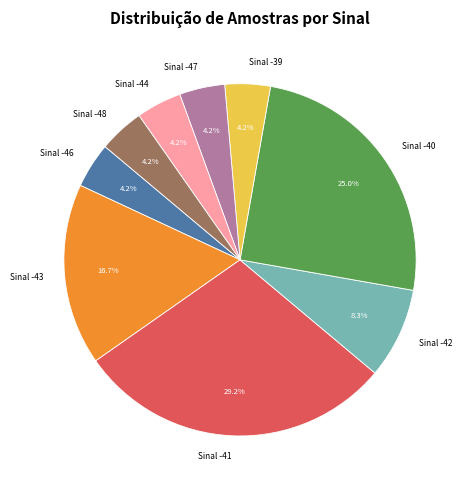

Count the number of slices in the pie.

9